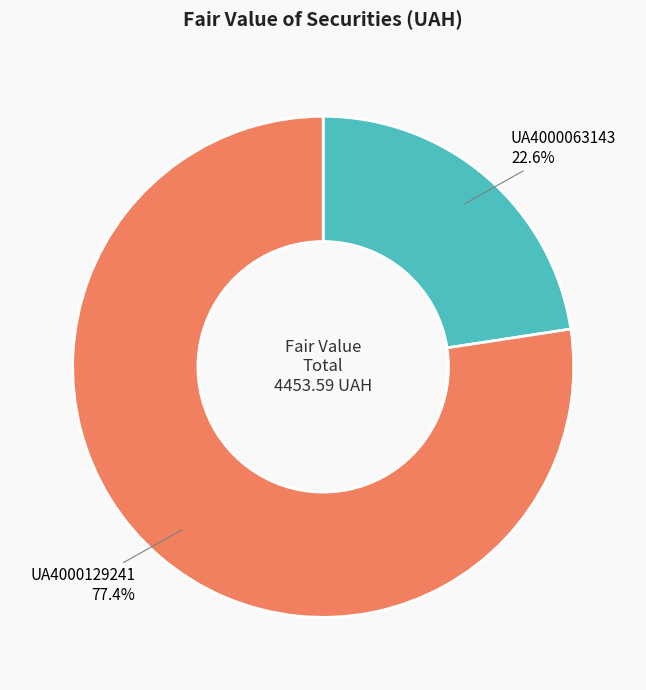

What percentage is the UA4000063143 slice, to the nearest percent?

23%